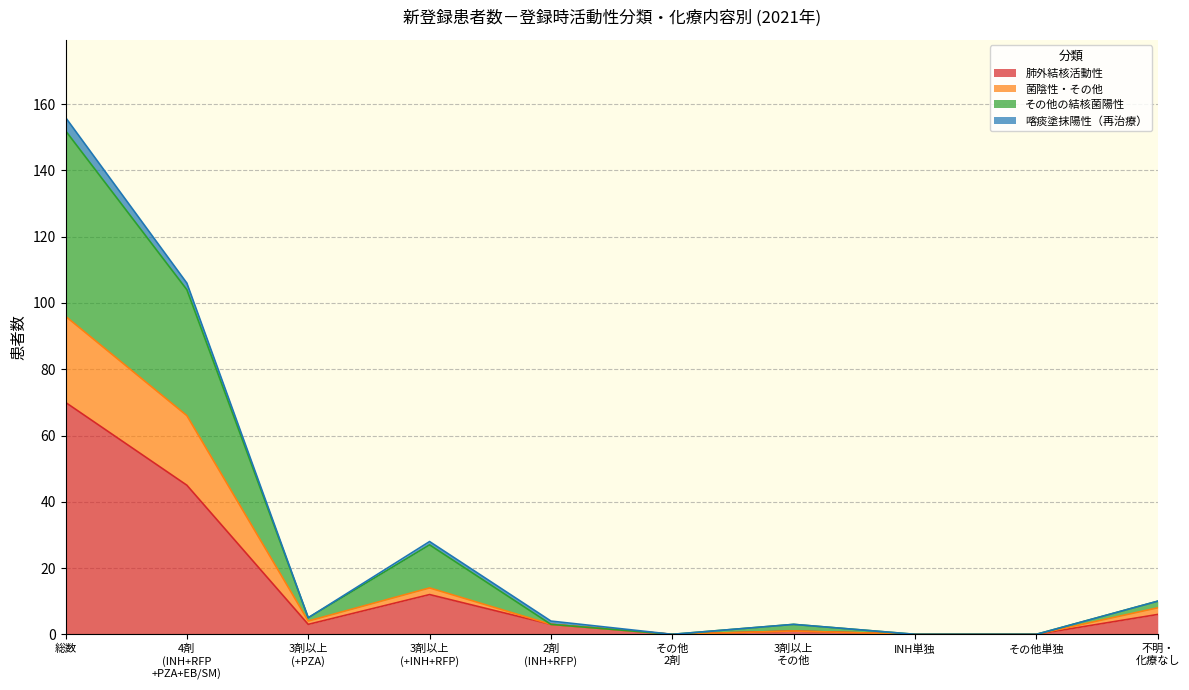

At which category is the sum across all series the highest?

総数